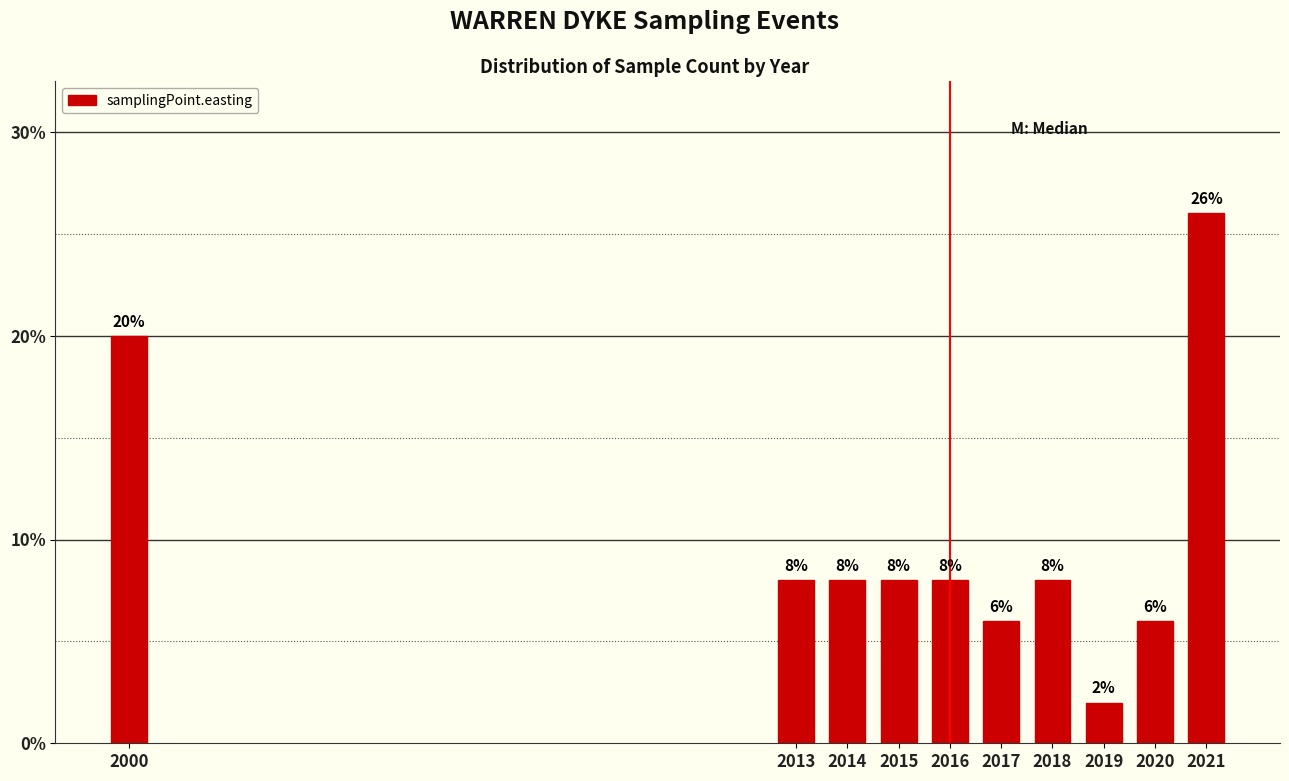

Reading right to left, extract all data points from this chart.

2021=26	2020=6	2019=2	2018=8	2017=6	2016=8	2015=8	2014=8	2013=8	2000=20